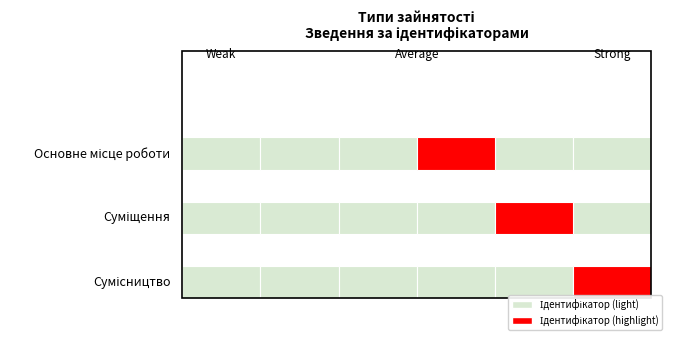

What is the value of the 2nd bar from the left?

2